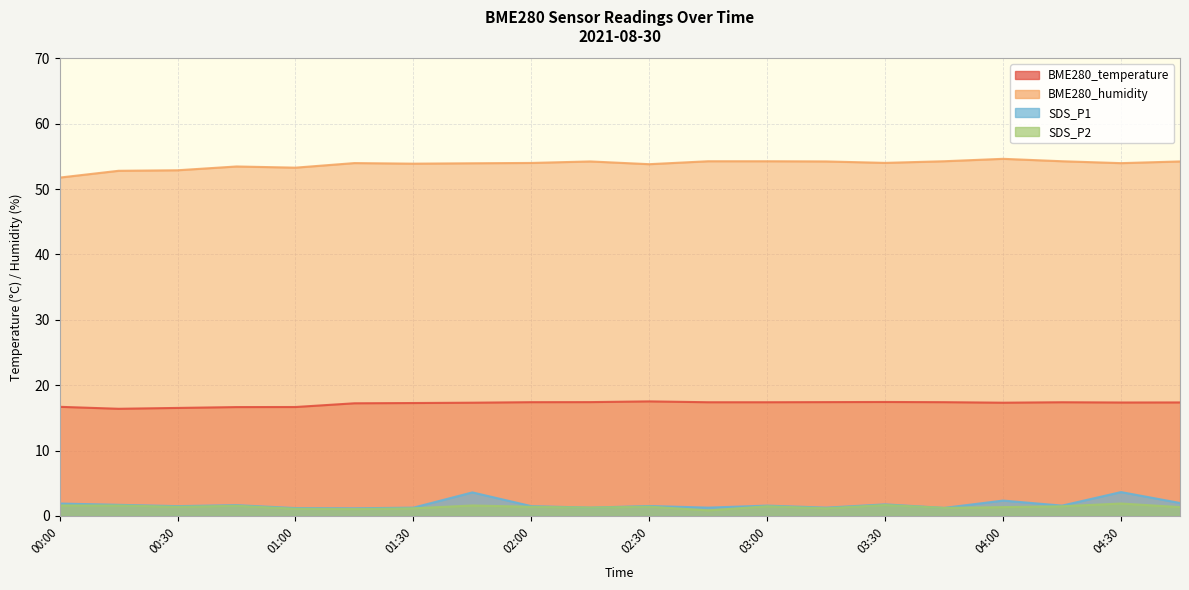

True or false: BME280_temperature and BME280_humidity intersect in this chart.

False